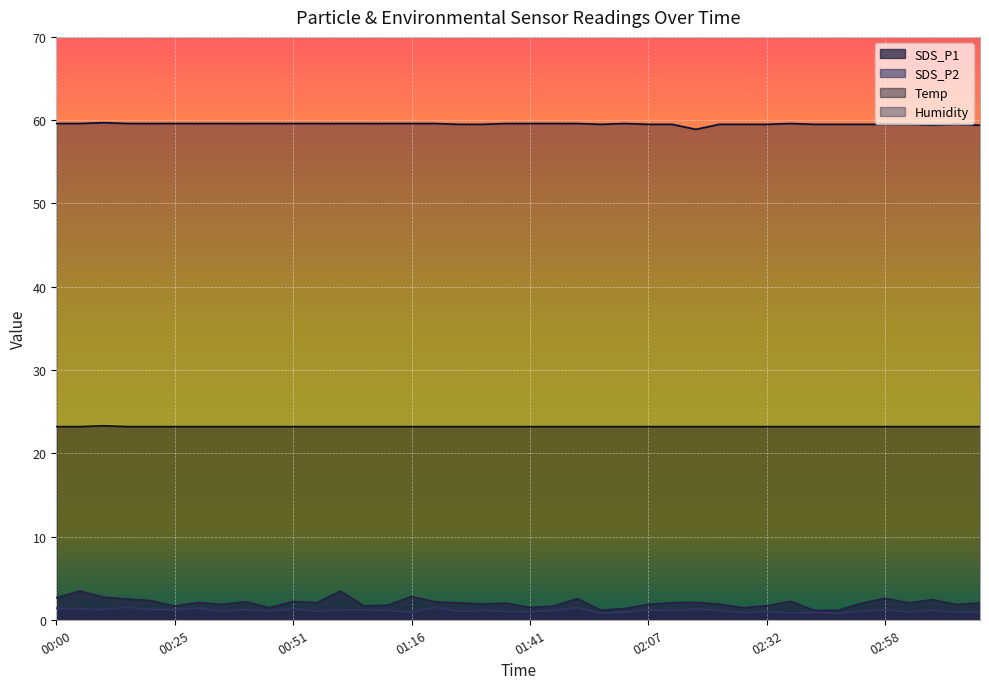

Reading left to right, what are all the values shown in this chart?

SDS_P1: 00:00=2.6	00:05=3.5	00:10=2.7	00:15=2.5	00:20=2.3	00:25=1.6	00:30=2.1	00:35=1.9	00:41=2.2	00:46=1.4	00:51=2.2	00:56=2.0	01:01=3.5	01:06=1.7	01:11=1.8	01:16=2.8	01:21=2.1	01:26=2.0	01:31=1.9	01:36=2.0	01:41=1.5	01:46=1.6	01:52=2.5	01:57=1.1	02:02=1.4	02:07=1.9	02:12=2.0	02:17=2.1	02:22=1.9	02:27=1.4	02:32=1.7	02:37=2.2	02:42=1.1	02:47=1.1	02:52=2.0	02:58=2.6	03:03=2.0	03:08=2.4	03:13=1.8	03:18=2.0
SDS_P2: 00:00=1.4	00:05=1.3	00:10=1.2	00:15=1.5	00:20=1.2	00:25=1.2	00:30=1.4	00:35=1.0	00:41=1.2	00:46=1.1	00:51=1.3	00:56=1.0	01:01=1.2	01:06=1.2	01:11=1.1	01:16=0.9	01:21=1.5	01:26=1.0	01:31=1.1	01:36=1.0	01:41=1.0	01:46=1.1	01:52=1.5	01:57=0.8	02:02=0.9	02:07=1.2	02:12=1.1	02:17=1.3	02:22=1.1	02:27=0.8	02:32=1.0	02:37=0.8	02:42=0.9	02:47=0.8	02:52=1.0	02:58=1.2	03:03=0.9	03:08=1.2	03:13=0.9	03:18=0.9
Temp: 00:00=23.2	00:05=23.2	00:10=23.3	00:15=23.2	00:20=23.2	00:25=23.2	00:30=23.2	00:35=23.2	00:41=23.2	00:46=23.2	00:51=23.2	00:56=23.2	01:01=23.2	01:06=23.2	01:11=23.2	01:16=23.2	01:21=23.2	01:26=23.2	01:31=23.2	01:36=23.2	01:41=23.2	01:46=23.2	01:52=23.2	01:57=23.2	02:02=23.2	02:07=23.2	02:12=23.2	02:17=23.2	02:22=23.2	02:27=23.2	02:32=23.2	02:37=23.2	02:42=23.2	02:47=23.2	02:52=23.2	02:58=23.2	03:03=23.2	03:08=23.2	03:13=23.2	03:18=23.2
Humidity: 00:00=59.6	00:05=59.6	00:10=59.7	00:15=59.6	00:20=59.6	00:25=59.6	00:30=59.6	00:35=59.6	00:41=59.6	00:46=59.6	00:51=59.6	00:56=59.6	01:01=59.6	01:06=59.6	01:11=59.6	01:16=59.6	01:21=59.6	01:26=59.5	01:31=59.5	01:36=59.6	01:41=59.6	01:46=59.6	01:52=59.6	01:57=59.5	02:02=59.6	02:07=59.5	02:12=59.5	02:17=58.9	02:22=59.5	02:27=59.5	02:32=59.5	02:37=59.6	02:42=59.5	02:47=59.5	02:52=59.5	02:58=59.5	03:03=59.5	03:08=59.4	03:13=59.5	03:18=59.4